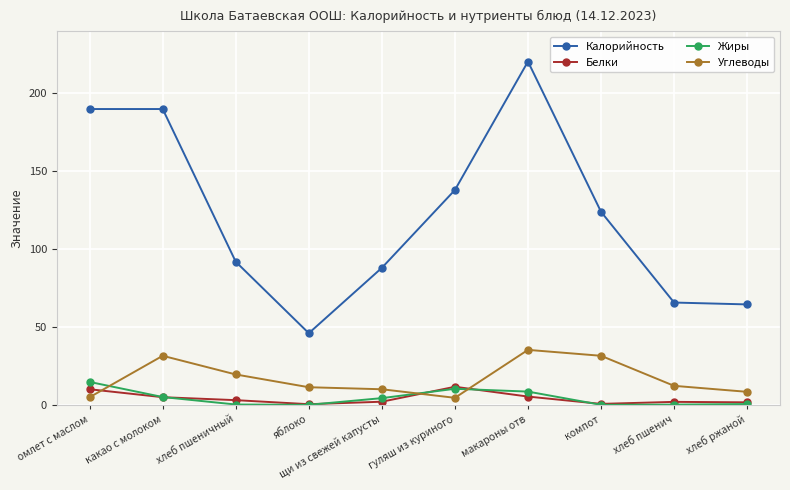

At how many categories does at least one series exceed 174?

3